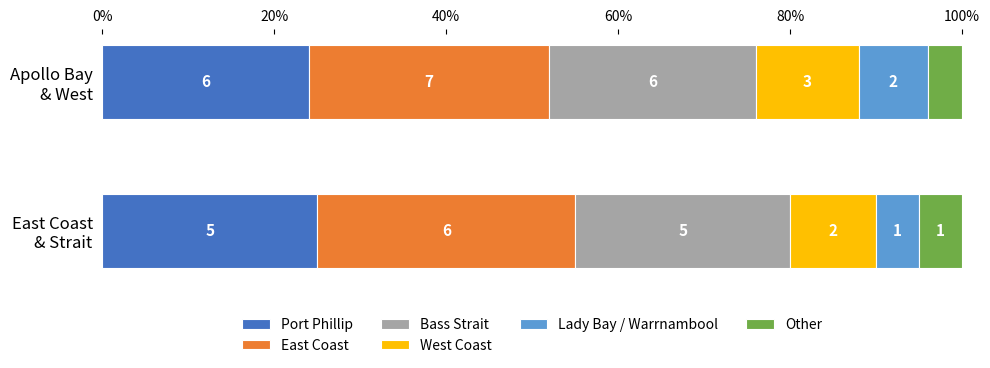

Between Port Phillip and East Coast, which is larger?

East Coast